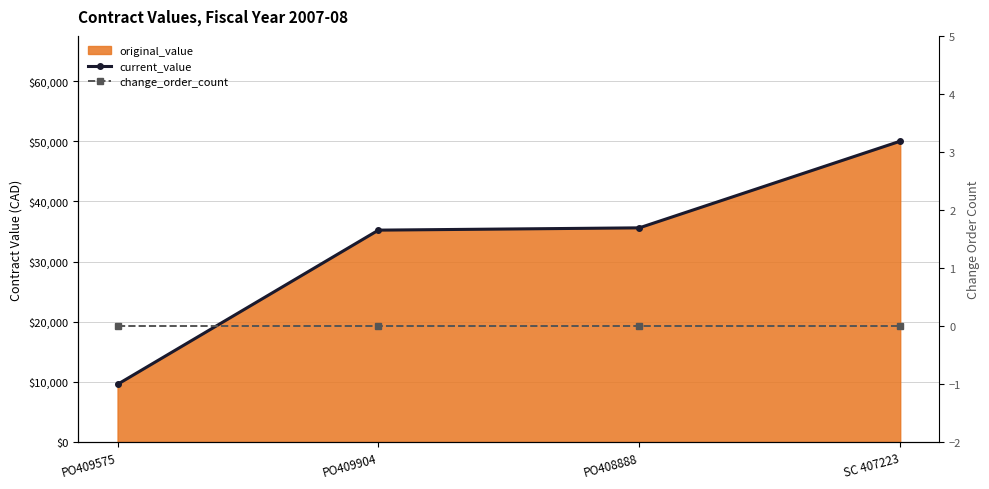

True or false: current_value and change_order_count intersect in this chart.

False